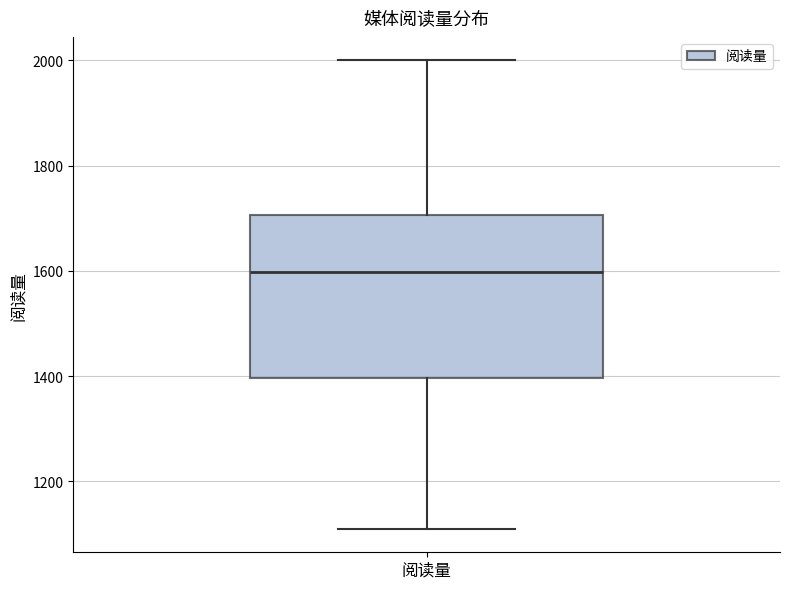

Transcribe this box plot: give where the median line is, the range the box spans, and where the two whiskers end, as read against the y-axis. The values are not printed on the chart, so give them approximately, as read against the axis.

median 1600, box 1400 to 1700, whiskers 1120 to 2000